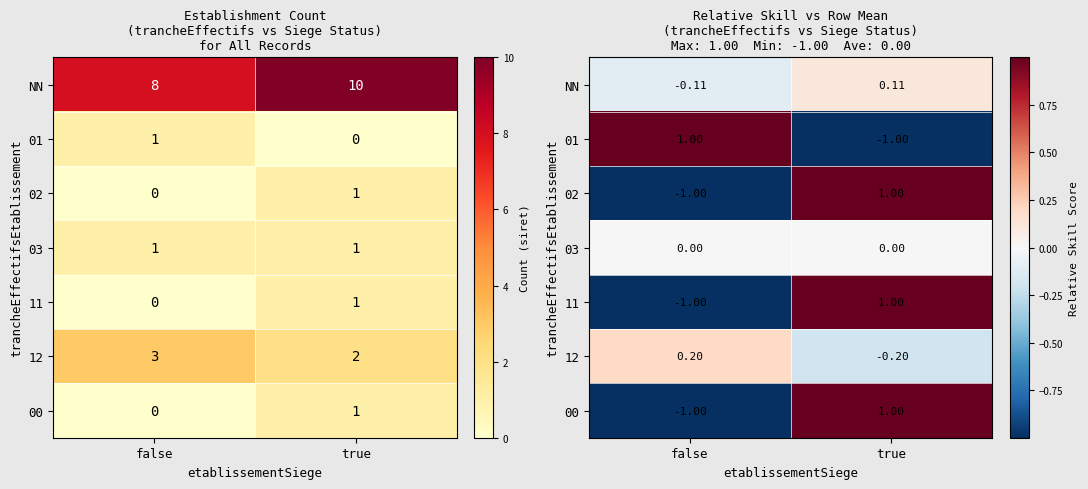

What is the difference between the highest and lowest values at true?

2.0